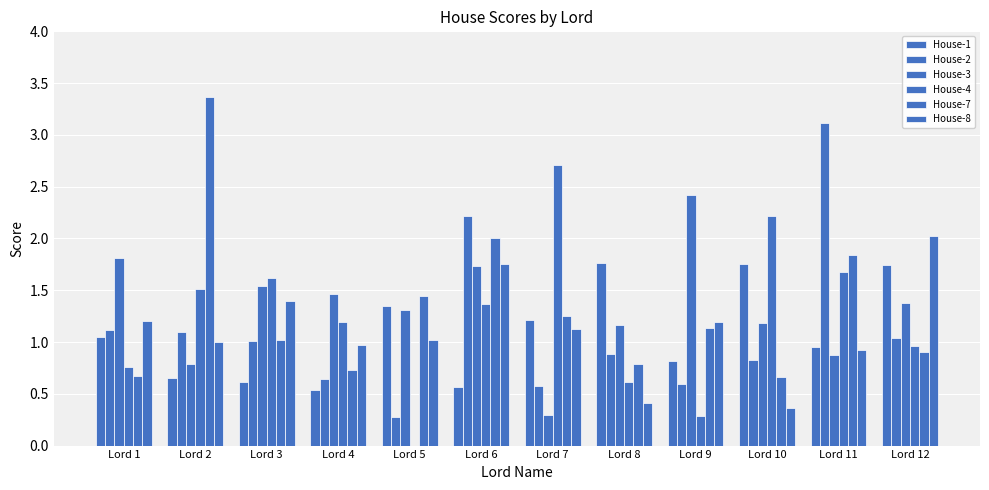

What is the difference between the highest and lowest values at Lord 6?

1.7